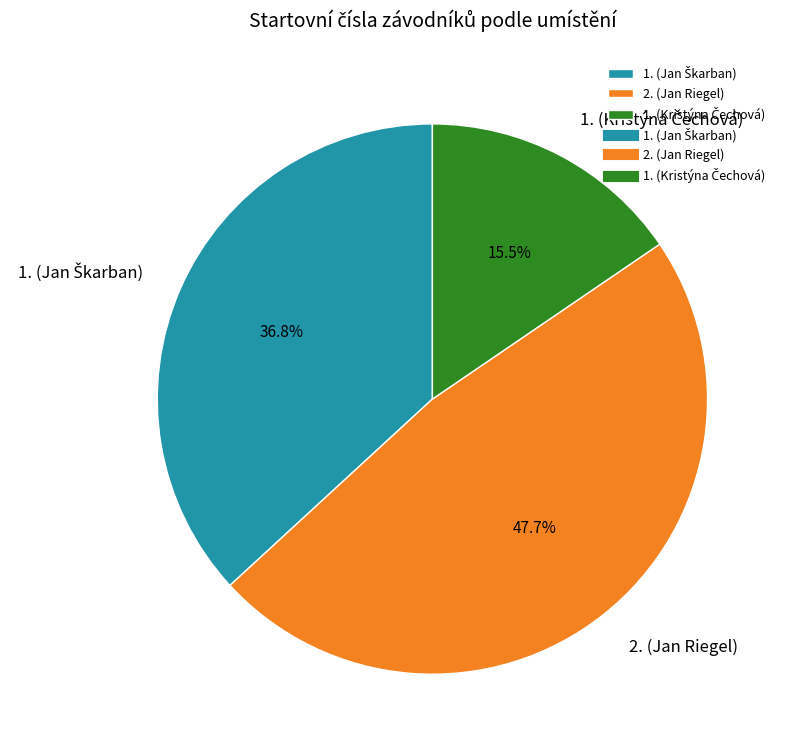

Which slice is the largest?

2. (Jan Riegel)